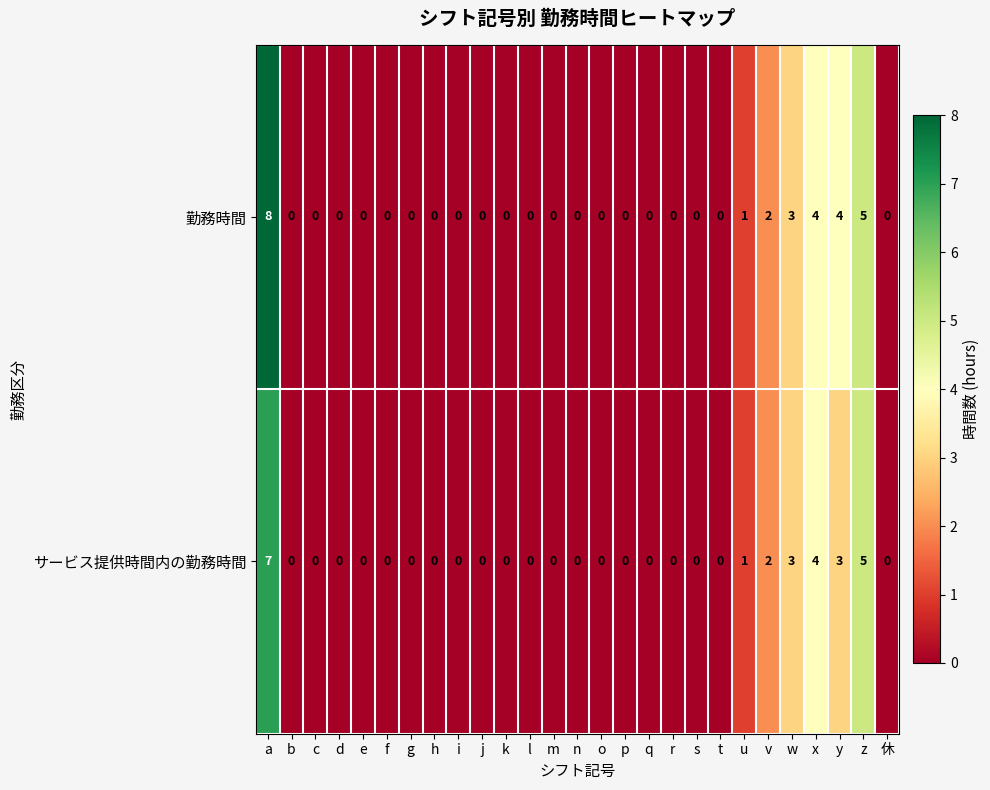

Which series has the widest spread of values?

勤務時間